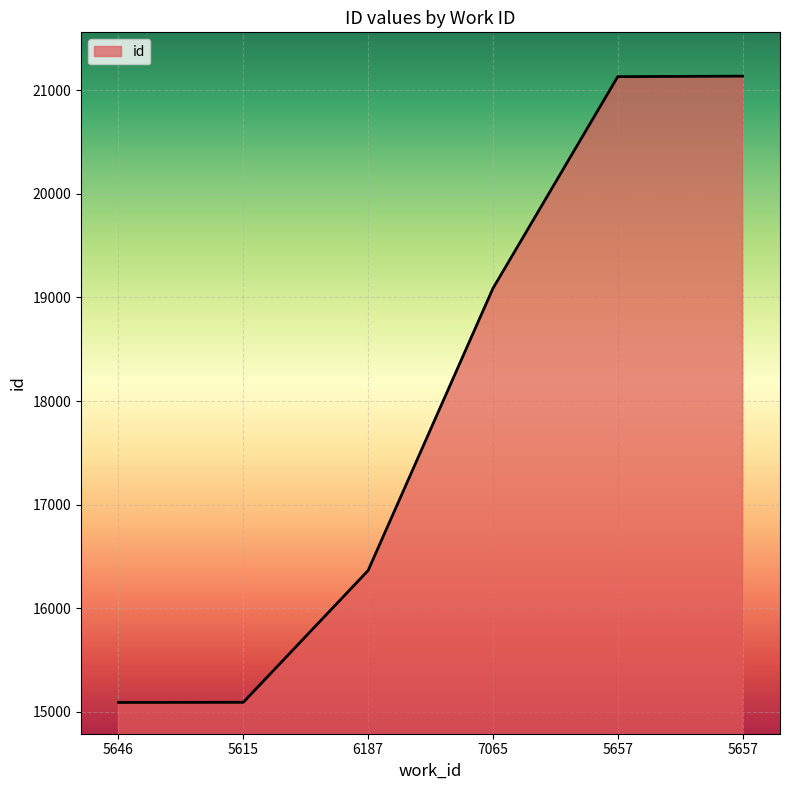

Does the chart have visible grid lines?

Yes